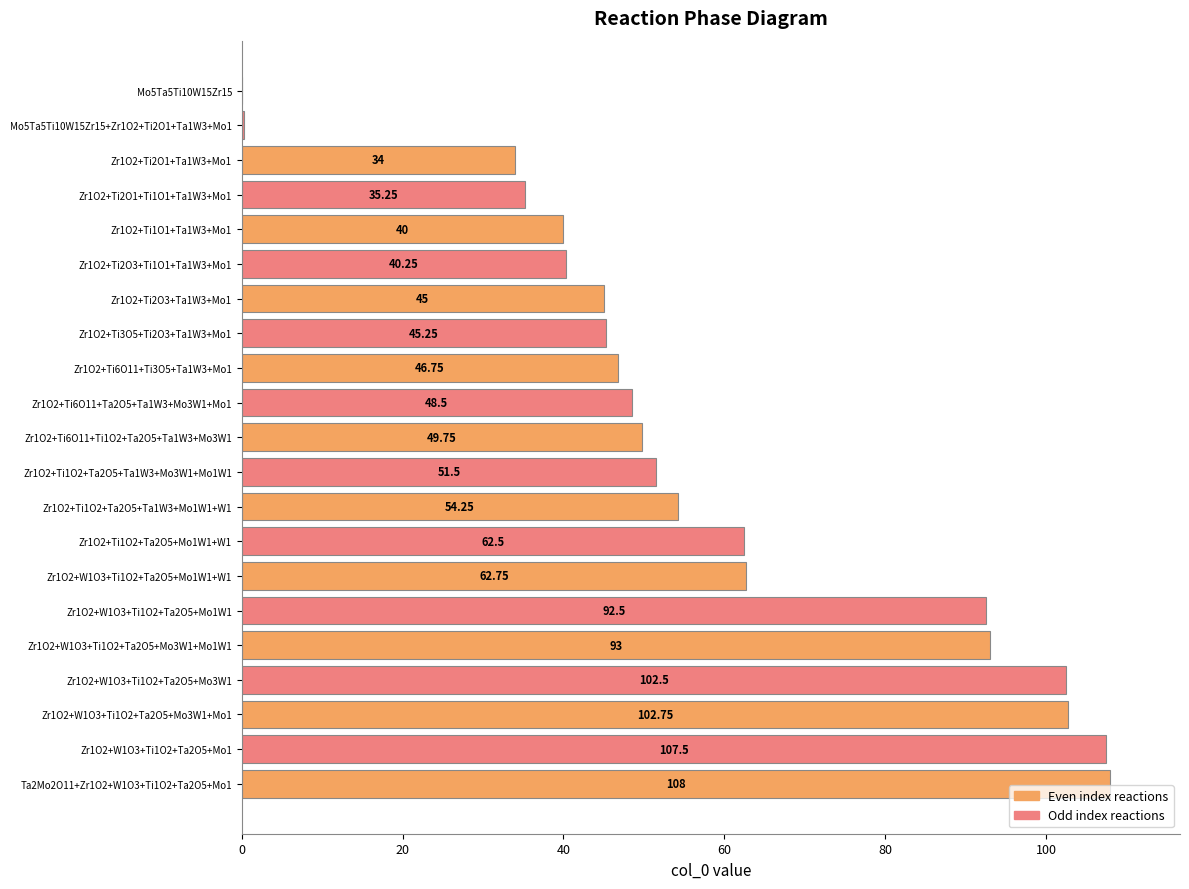

Between Zr1O2+Ti1O2+Ta2O5+Ta1W3+Mo1W1+W1 and Zr1O2+Ti2O3+Ti1O1+Ta1W3+Mo1, which is larger?

Zr1O2+Ti1O2+Ta2O5+Ta1W3+Mo1W1+W1